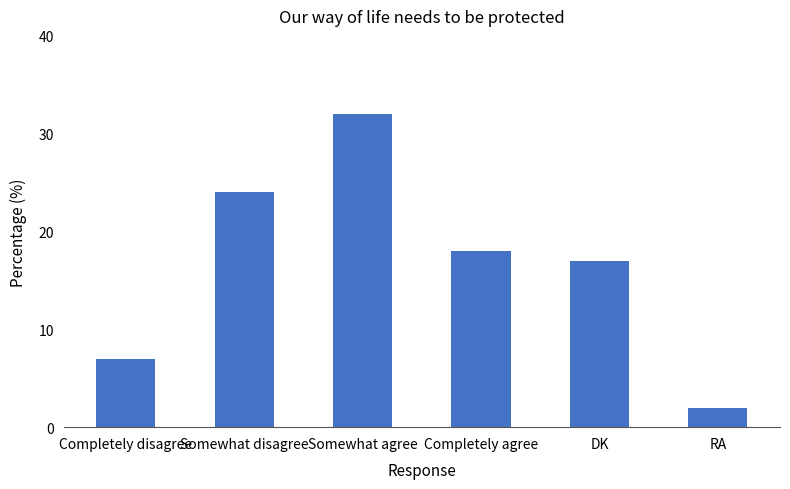

What is the approximate value at DK, to the nearest 10?

20